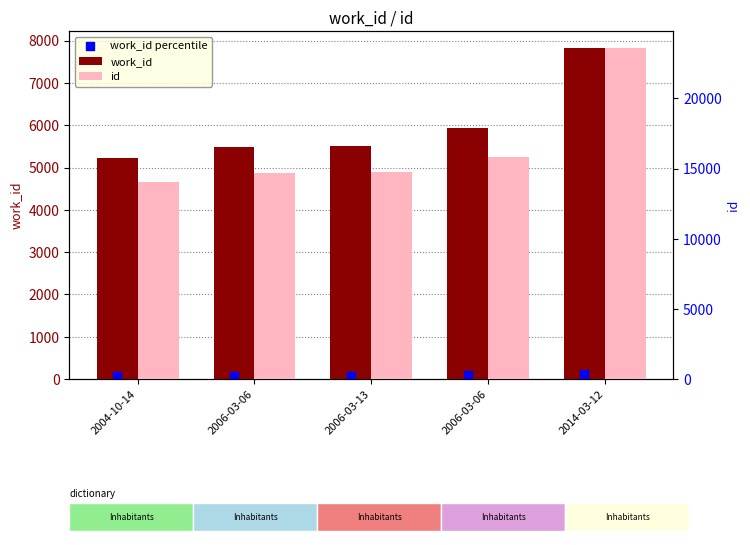

Is the value of id at 2006-03-06 greater than the value of work_id at 2006-03-06?

Yes